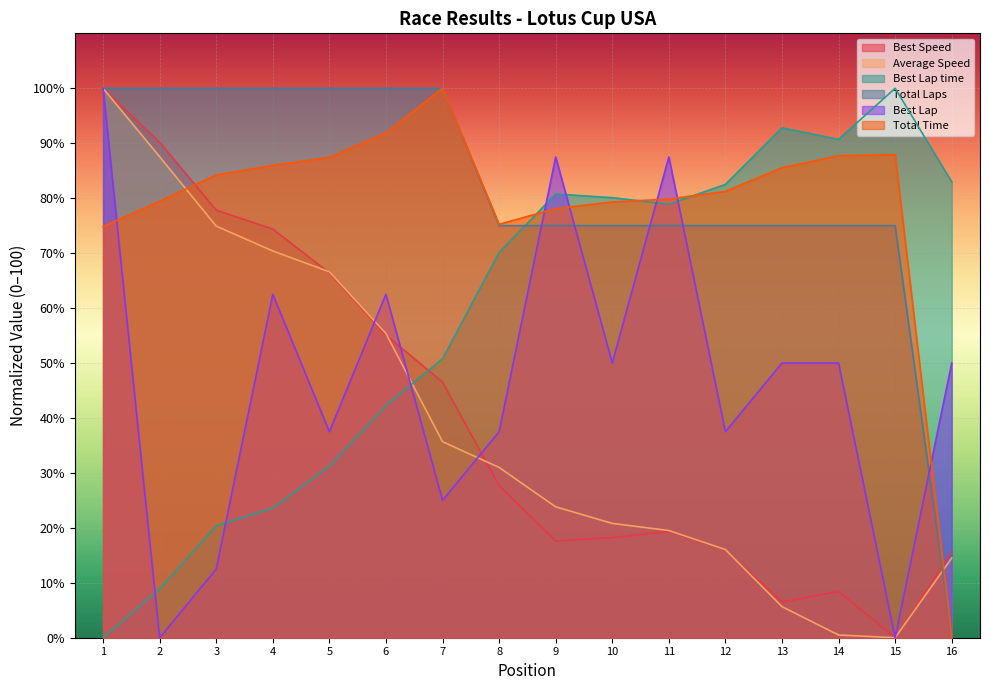

What are all the series names shown in the legend?

Best Speed, Average Speed, Best Lap time, Total Laps, Best Lap, Total Time